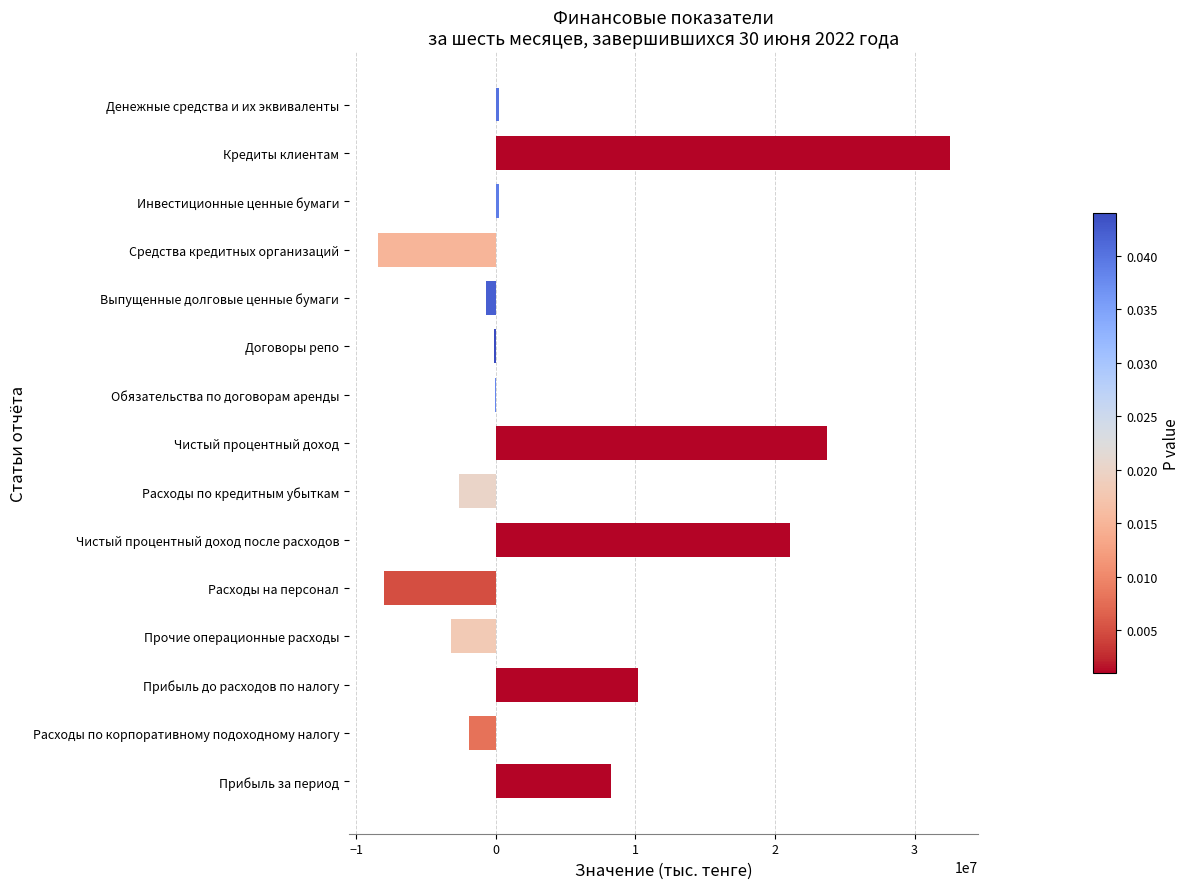

How many categories are shown in the chart?

15